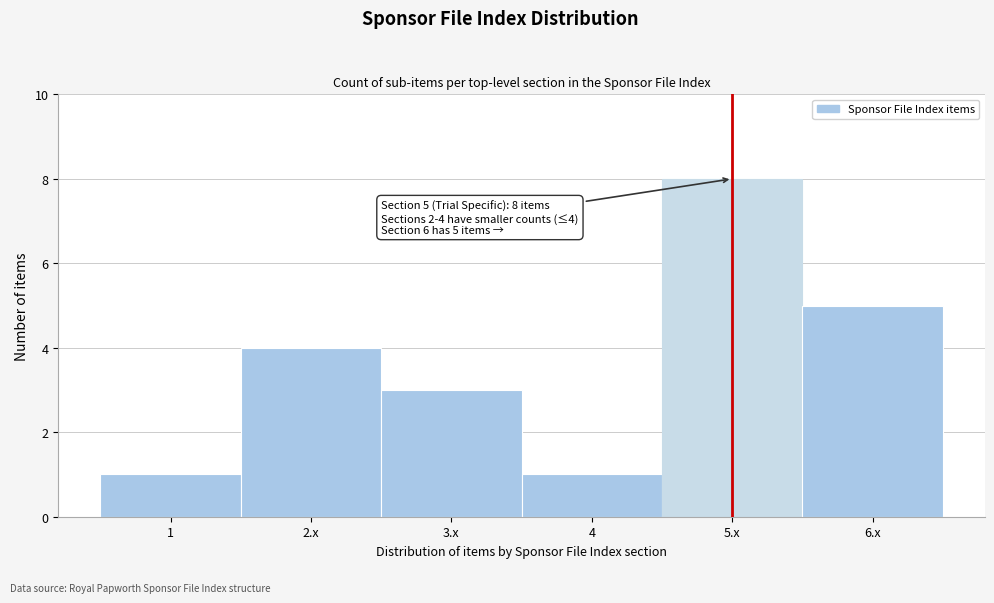

Reading left to right, what are all the values shown in this chart?

1	4	3	1	8	5